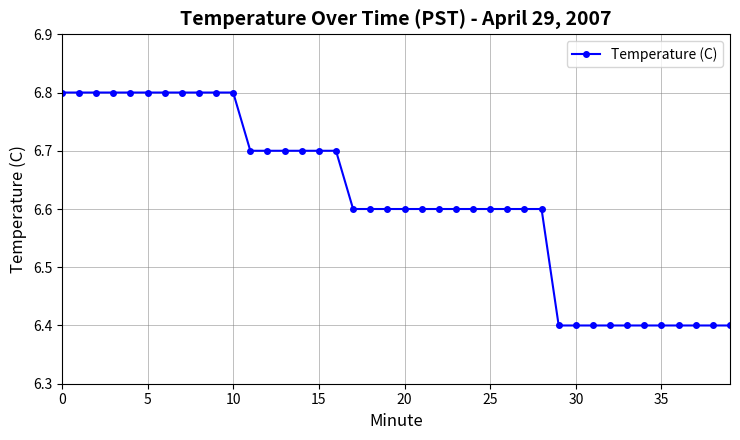

What is the difference between the maximum and minimum values?

0.4